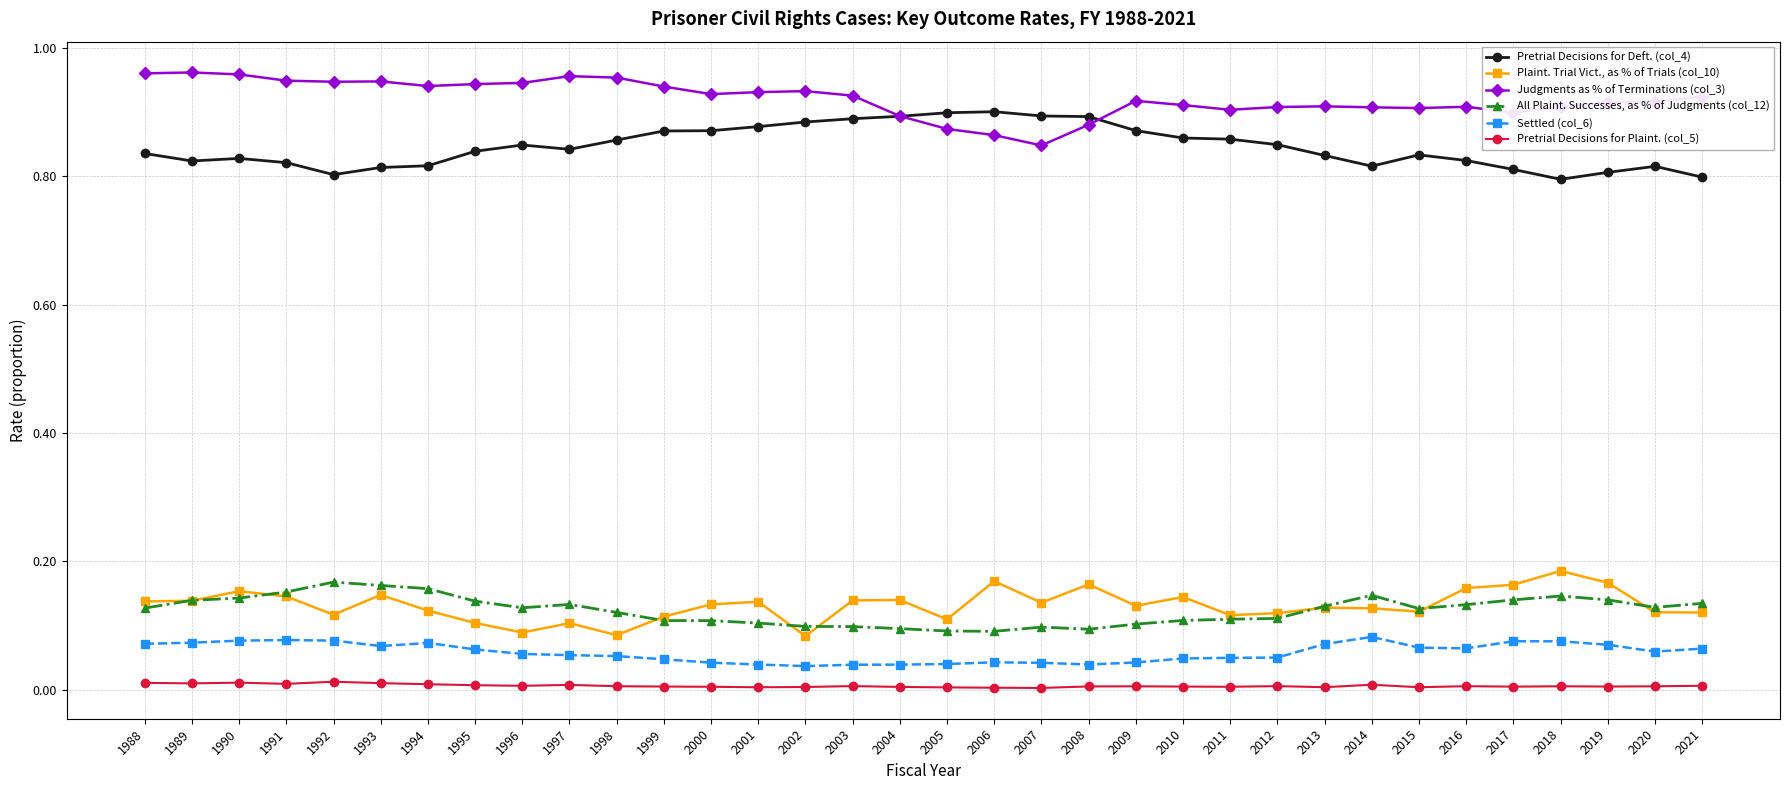

True or false: Judgments as % of Terminations (col_3) has more than 2 interior local peaks.

True